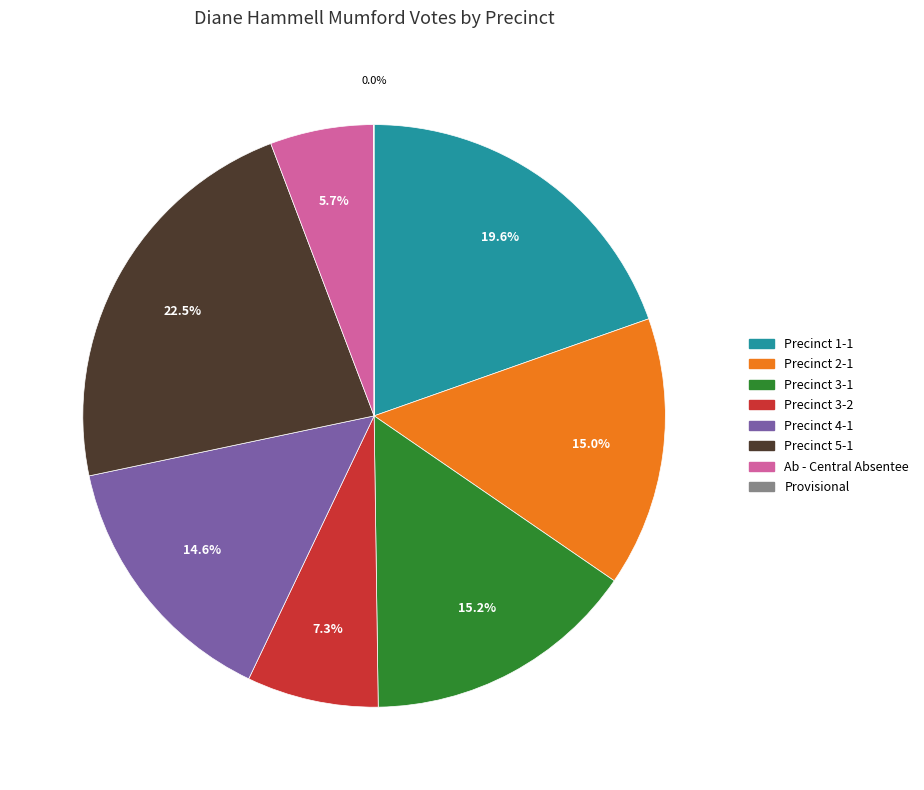

Is there a majority slice in this chart?

No